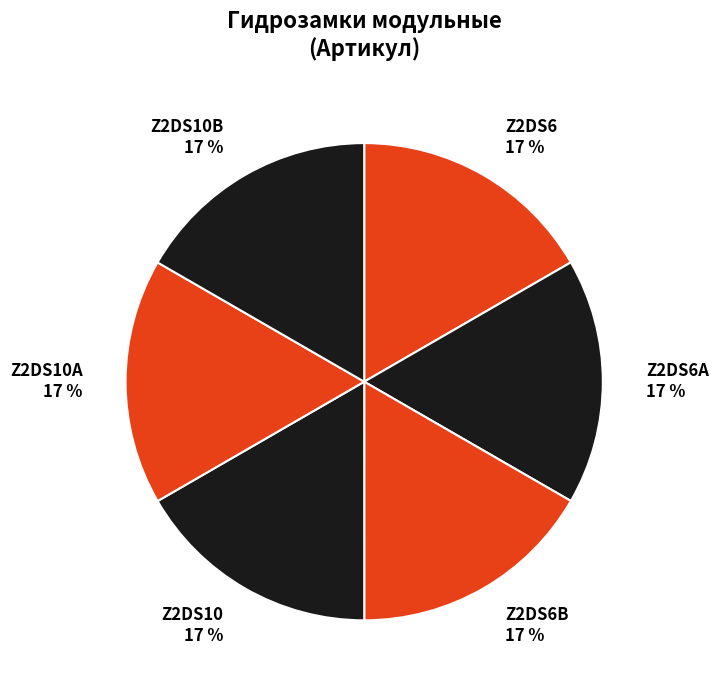

True or false: Z2DS6 accounts for 22% of the total.

False